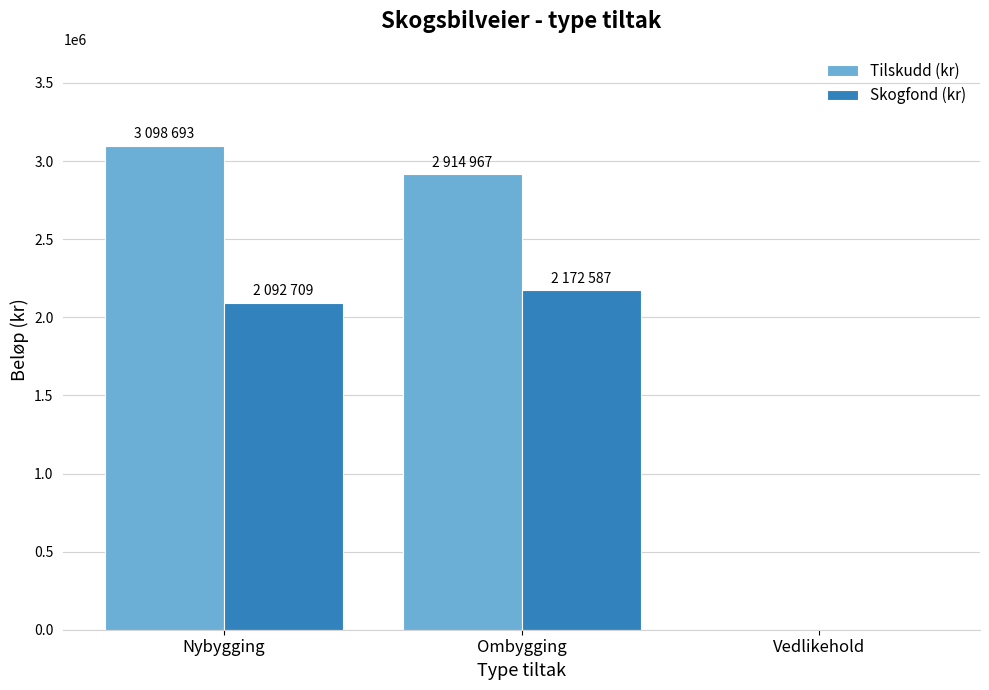

Which series has the largest total across all categories?

Tilskudd (kr)